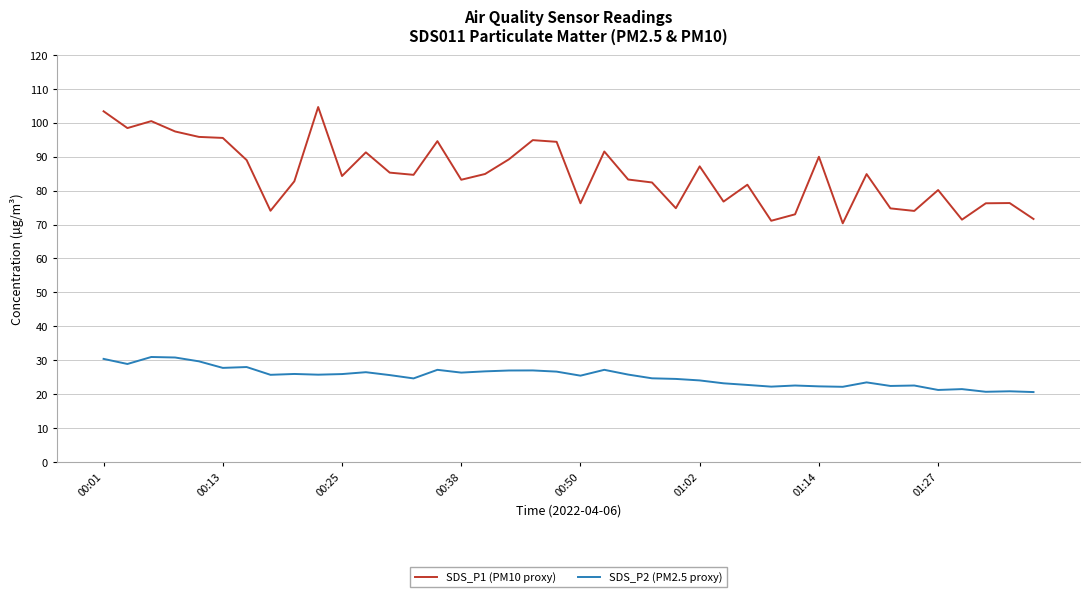

In SDS_P1 (PM10 proxy), how many points are higher than both neighbors (excluding endpoints)?

12